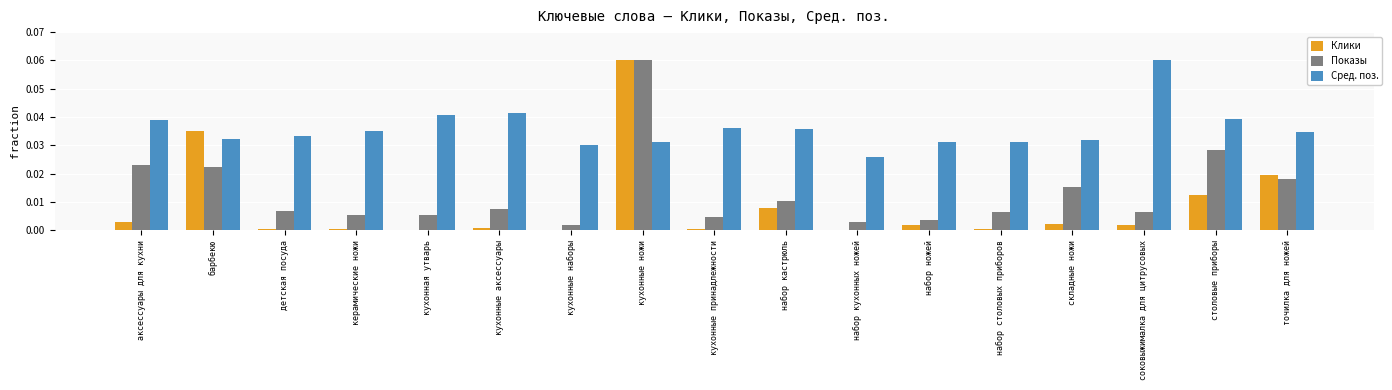

At which label does Клики reach its peak?

кухонные ножи